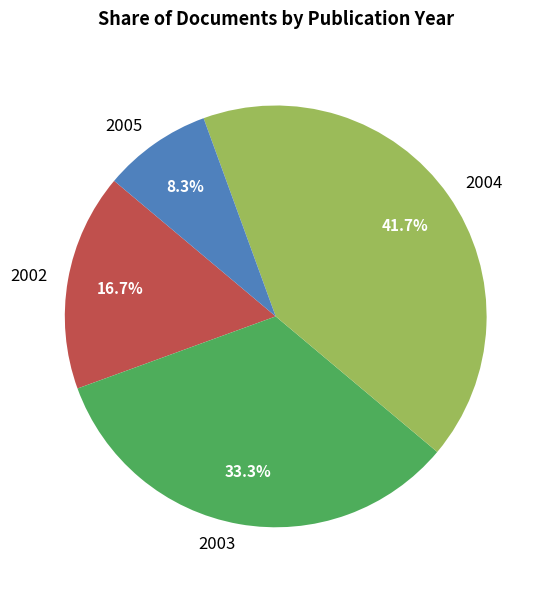

Is it true that 2002 is 3% of the pie?

False